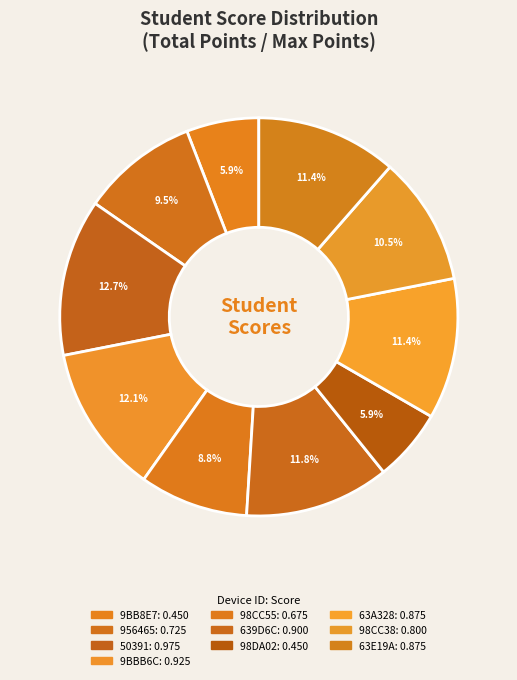

Count the number of slices in the pie.

10